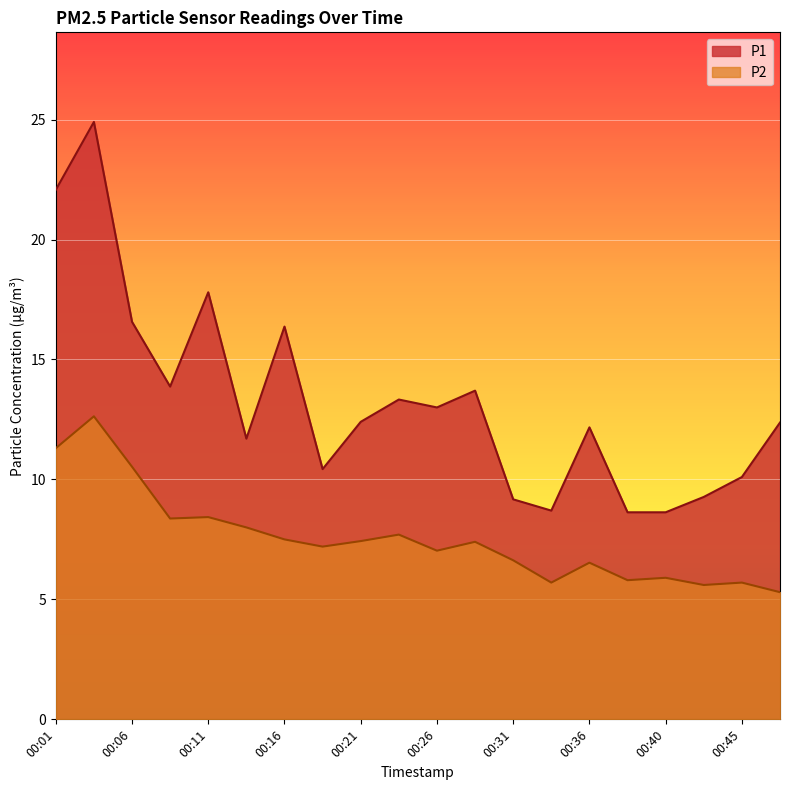

At which label does P2 first exceed 7?

00:01